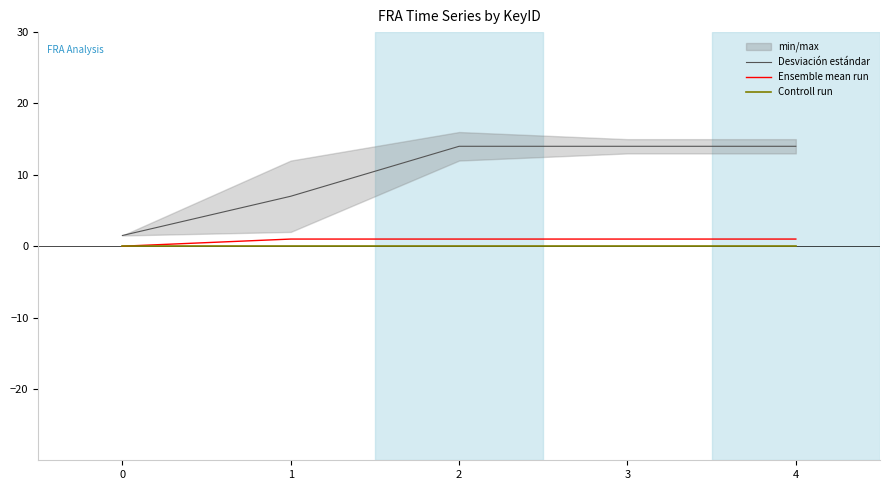

True or false: Controll run and Ensemble mean run cross at least once.

False